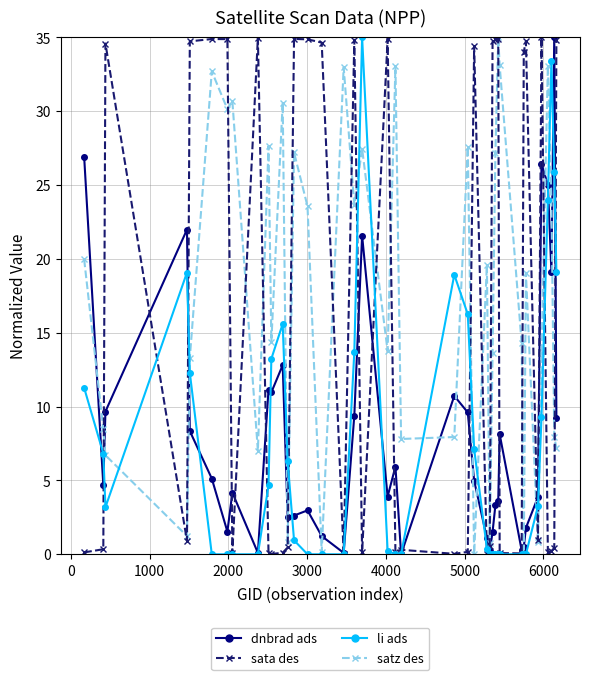

What is the greatest value displayed?

35.0